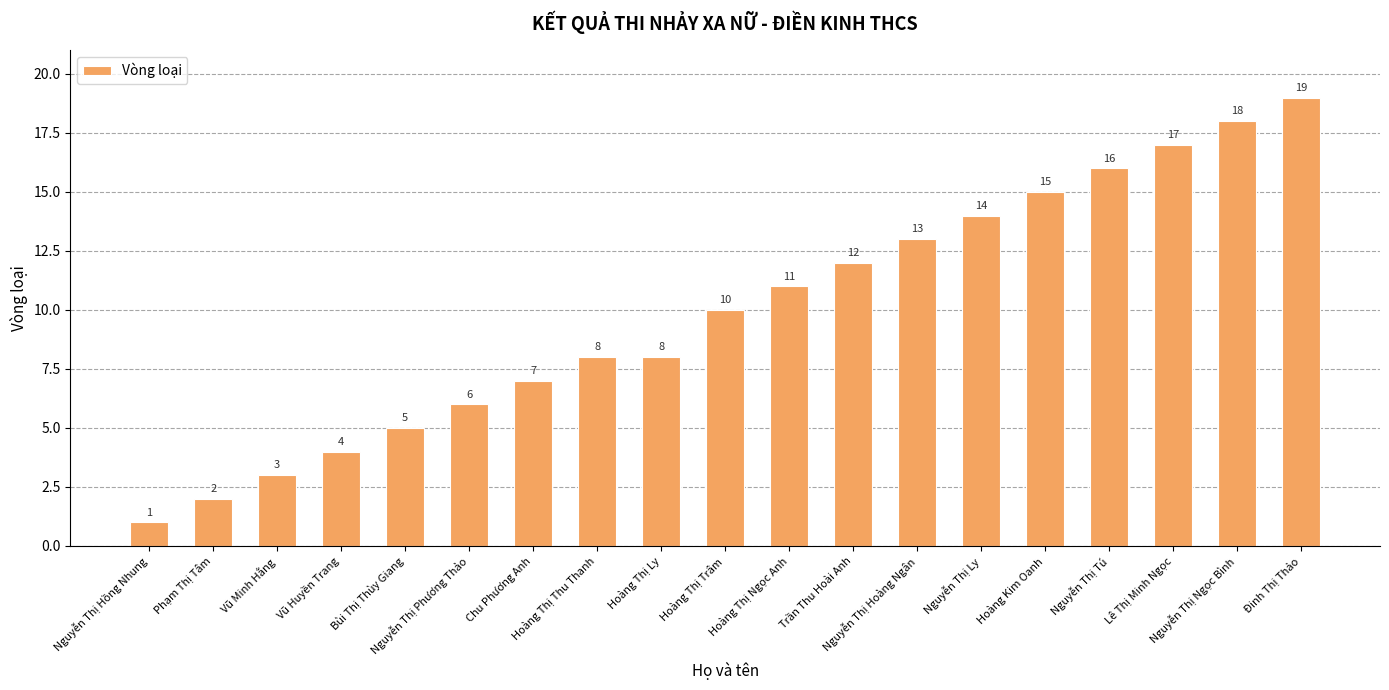

What position from the left is Bùi Thị Thùy Giang?

5